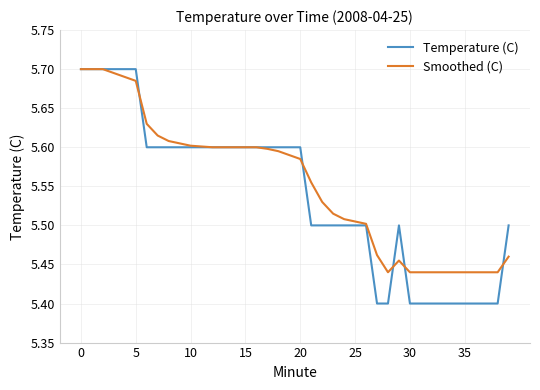

Which series has the widest spread of values?

Temperature (C)